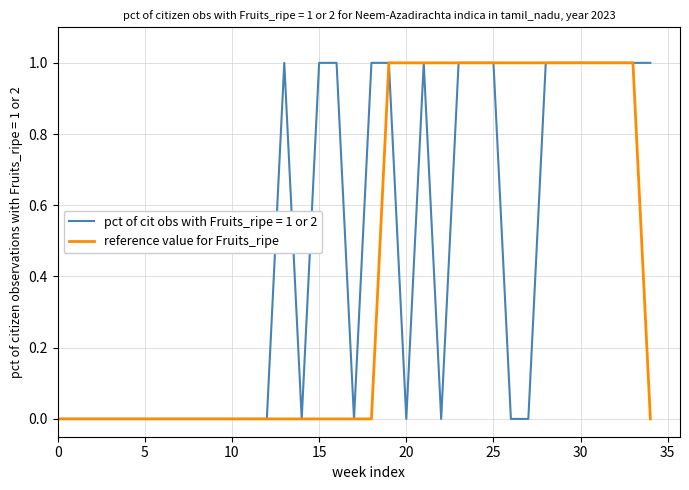

What are all the series names shown in the legend?

pct of cit obs with Fruits_ripe = 1 or 2, reference value for Fruits_ripe